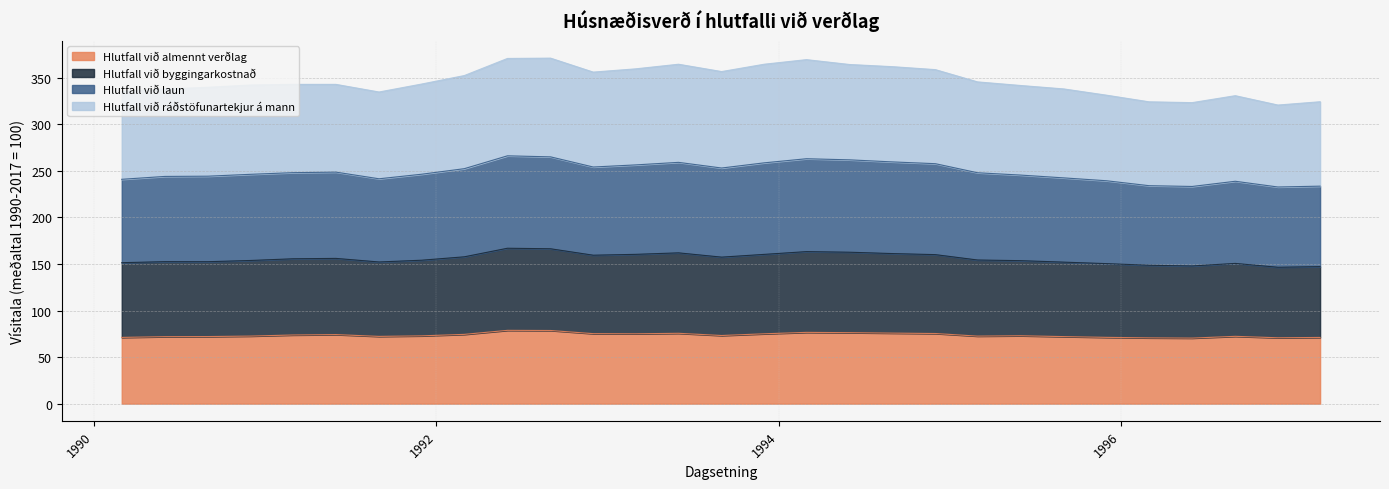

Is the value of Hlutfall við laun at 1994-03-01 greater than the value of Hlutfall við byggingarkostnað at 1990-09-01?

Yes